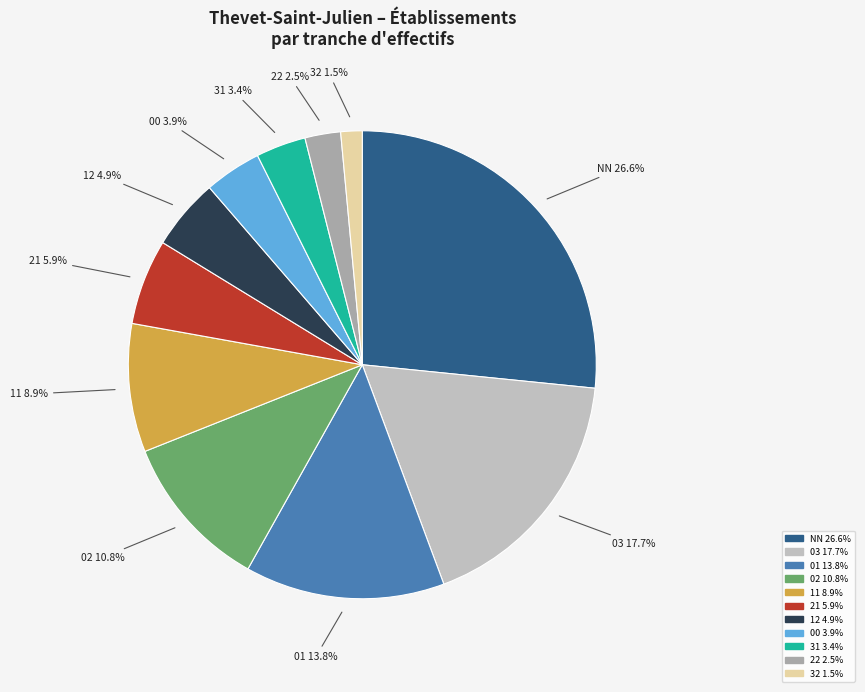

True or false: 12 accounts for 19% of the total.

False